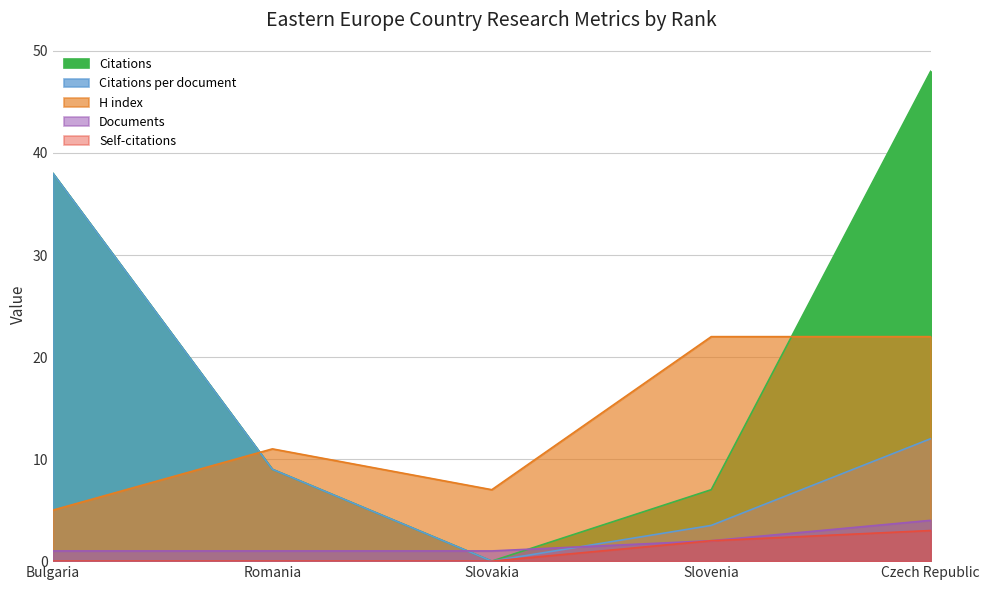

How many values in the Citations series exceed 9?

2